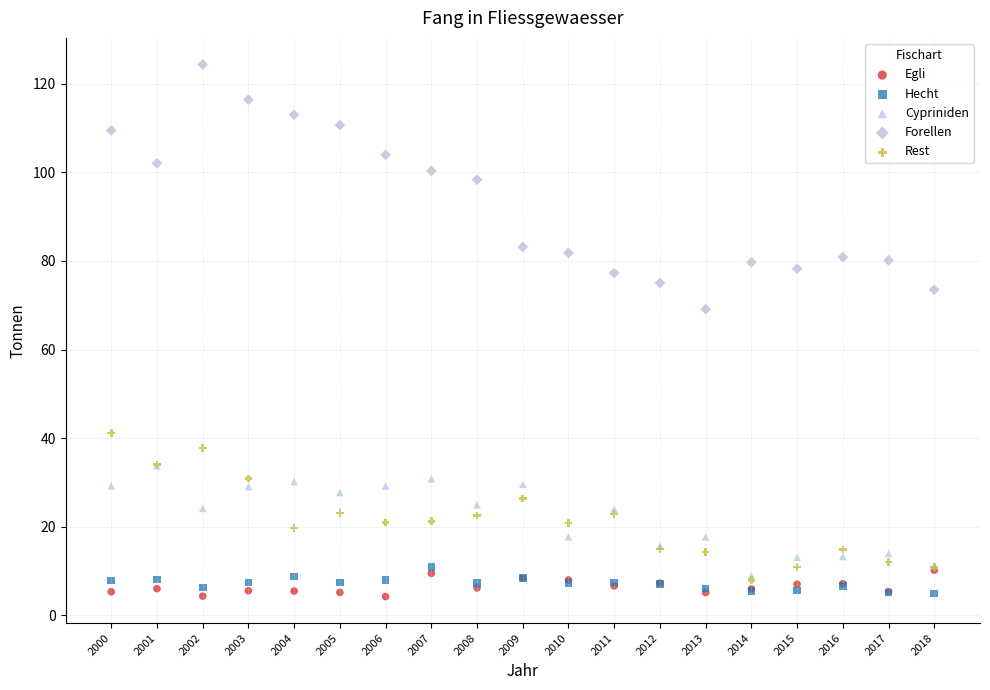

In the Forellen series, what Y value is closest to 96?

98.3